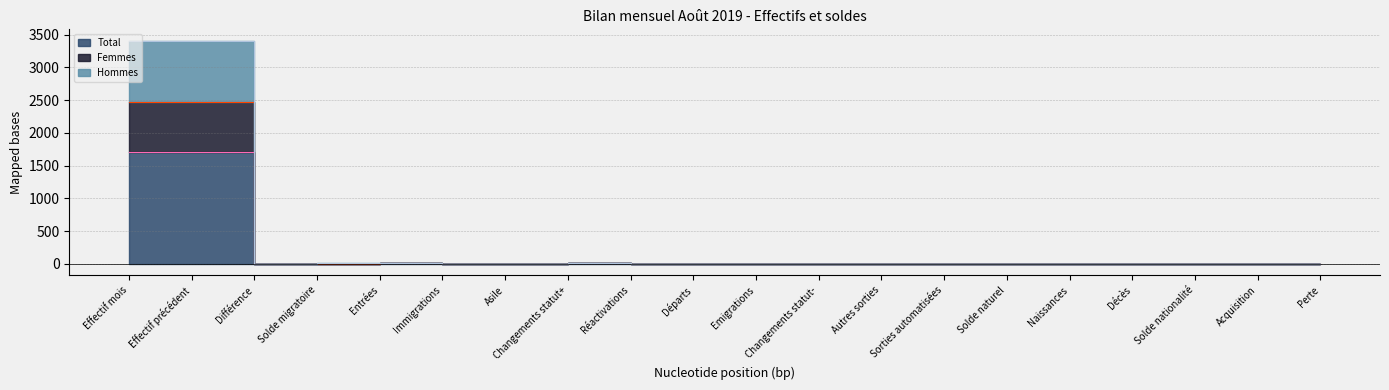

Count the number of data series in this chart.

3